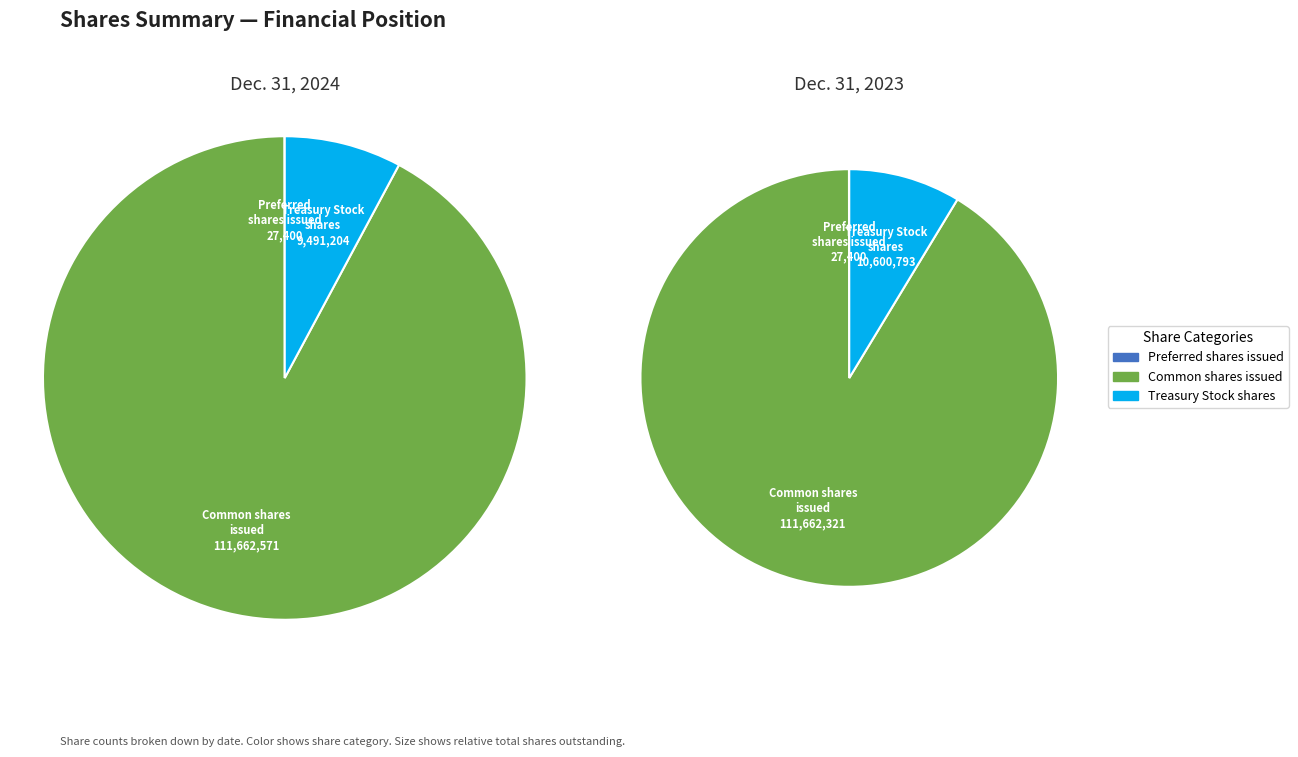

Which has a higher value, Preferred stock, shares issued or Common stock, shares issued?

Common stock, shares issued